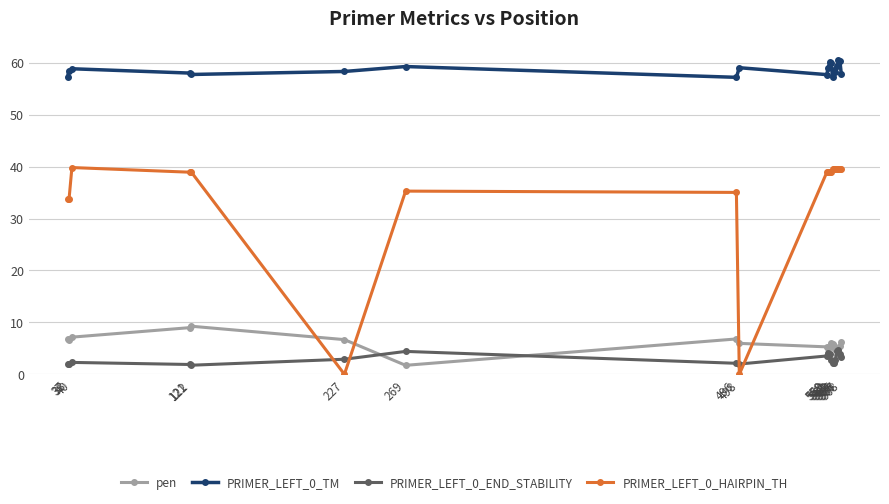

How many distinct data groups are displayed?

4